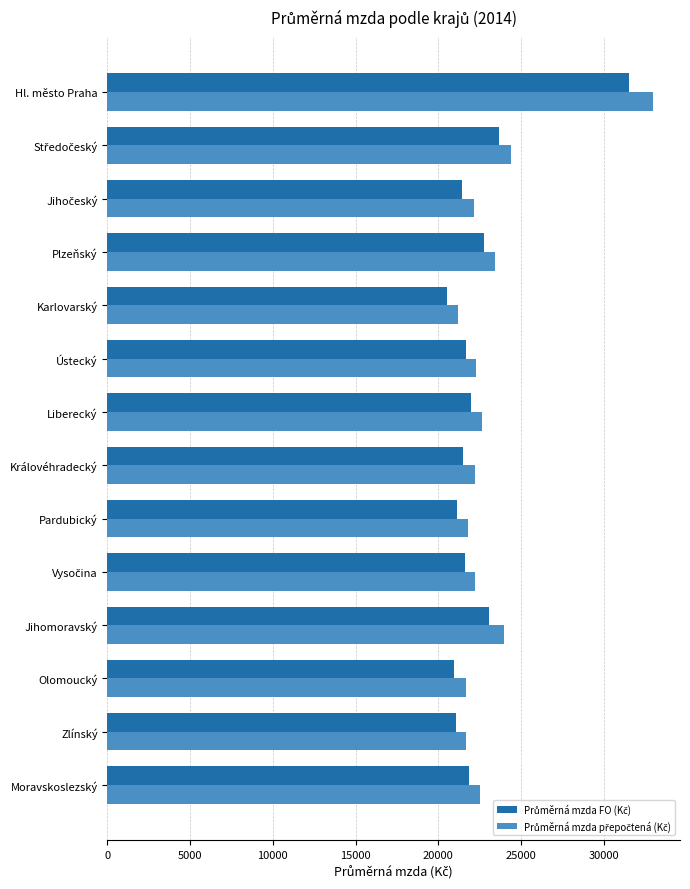

What is the spread (max minus min) of values at Hl. město Praha?

1404